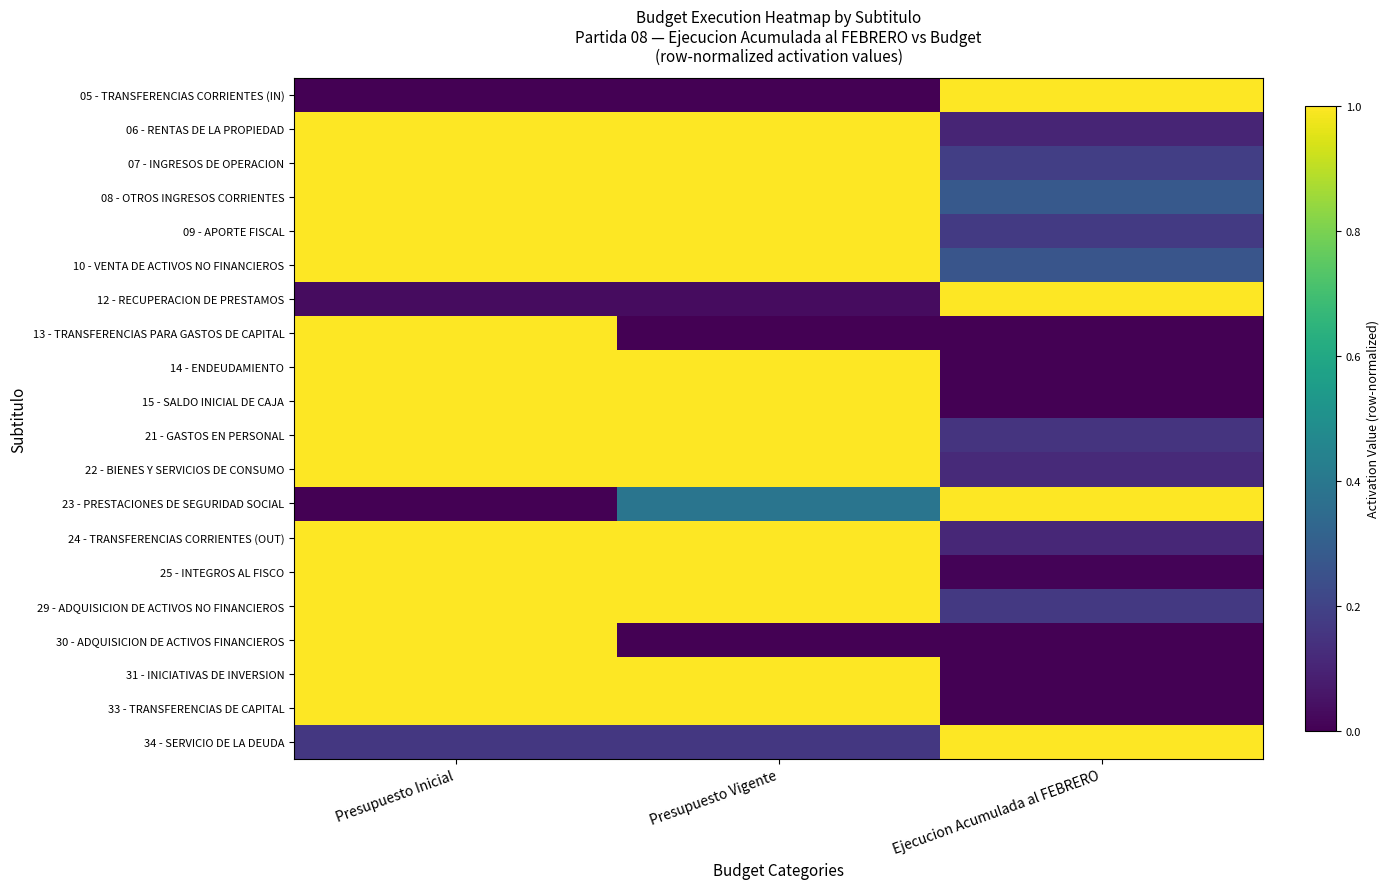

List the series in order of their peak value, lowest first.

05 - TRANSFERENCIAS CORRIENTES (IN), 06 - RENTAS DE LA PROPIEDAD, 07 - INGRESOS DE OPERACION, 08 - OTROS INGRESOS CORRIENTES, 09 - APORTE FISCAL, 10 - VENTA DE ACTIVOS NO FINANCIEROS, 12 - RECUPERACION DE PRESTAMOS, 13 - TRANSFERENCIAS PARA GASTOS DE CAPITAL, 14 - ENDEUDAMIENTO, 15 - SALDO INICIAL DE CAJA, 21 - GASTOS EN PERSONAL, 22 - BIENES Y SERVICIOS DE CONSUMO, 23 - PRESTACIONES DE SEGURIDAD SOCIAL, 24 - TRANSFERENCIAS CORRIENTES (OUT), 25 - INTEGROS AL FISCO, 29 - ADQUISICION DE ACTIVOS NO FINANCIEROS, 30 - ADQUISICION DE ACTIVOS FINANCIEROS, 31 - INICIATIVAS DE INVERSION, 33 - TRANSFERENCIAS DE CAPITAL, 34 - SERVICIO DE LA DEUDA